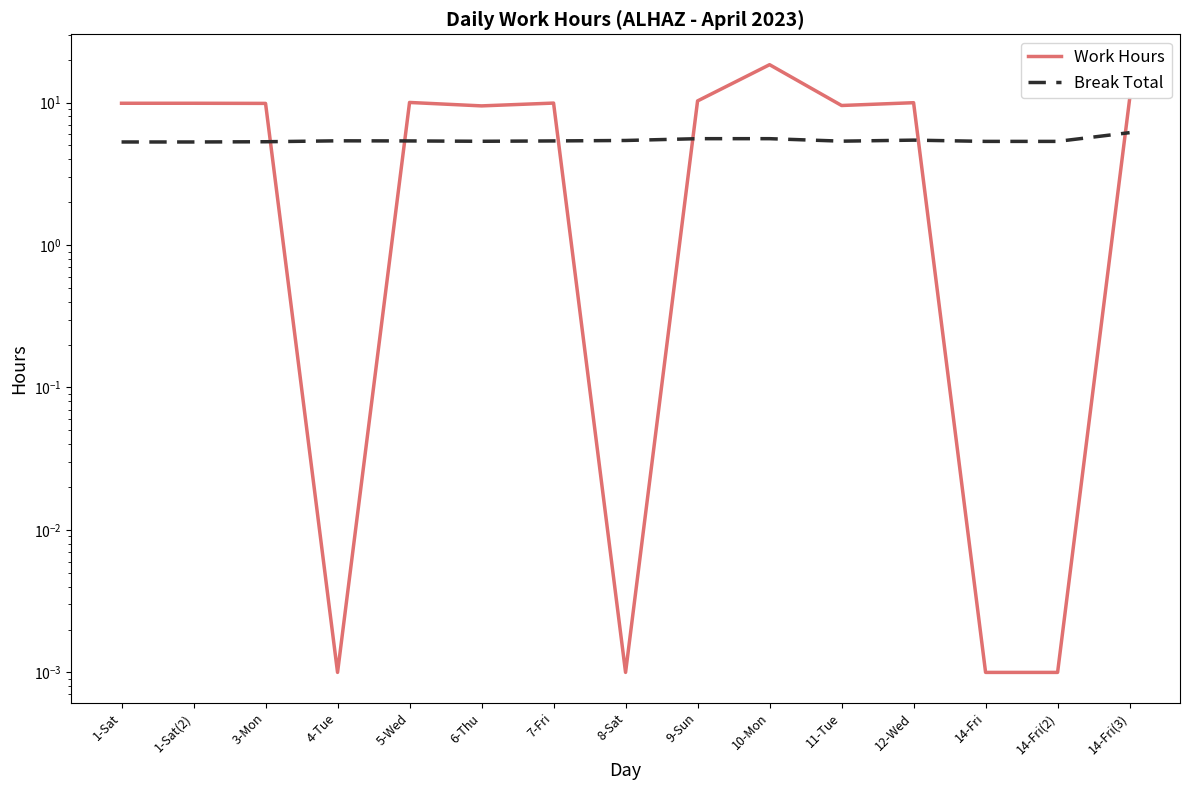

Which has a higher value, 1-Sat(2) or 5-Wed?

5-Wed